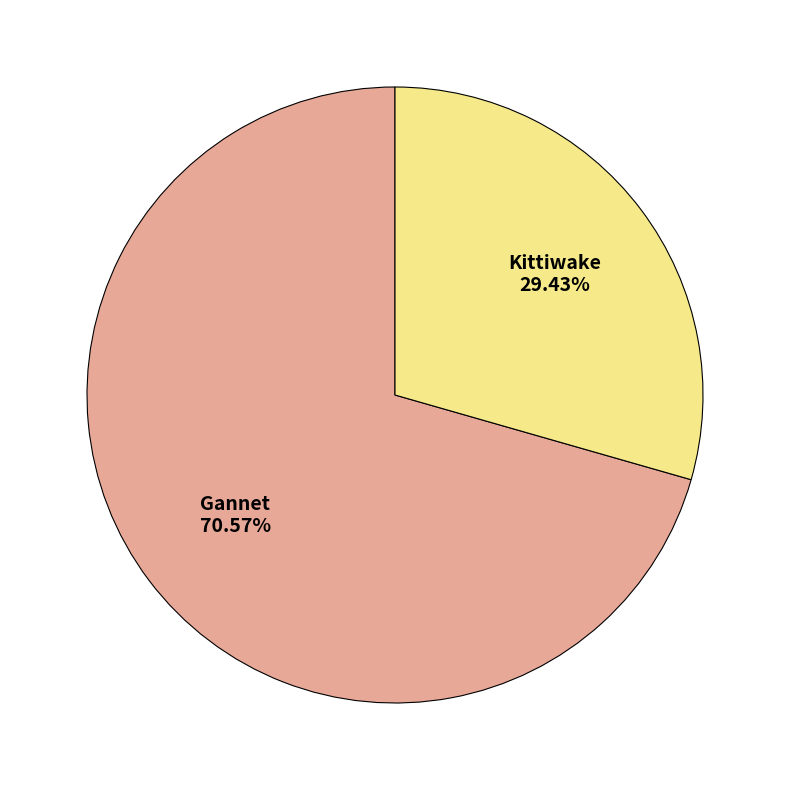

Which category has the smallest portion of the pie?

Kittiwake